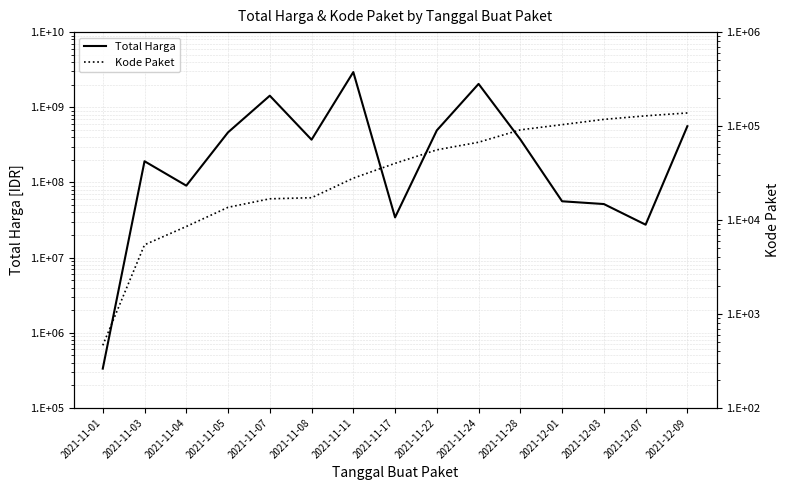

What is the difference between the second highest and second lowest values in the Kode Paket series?

123067